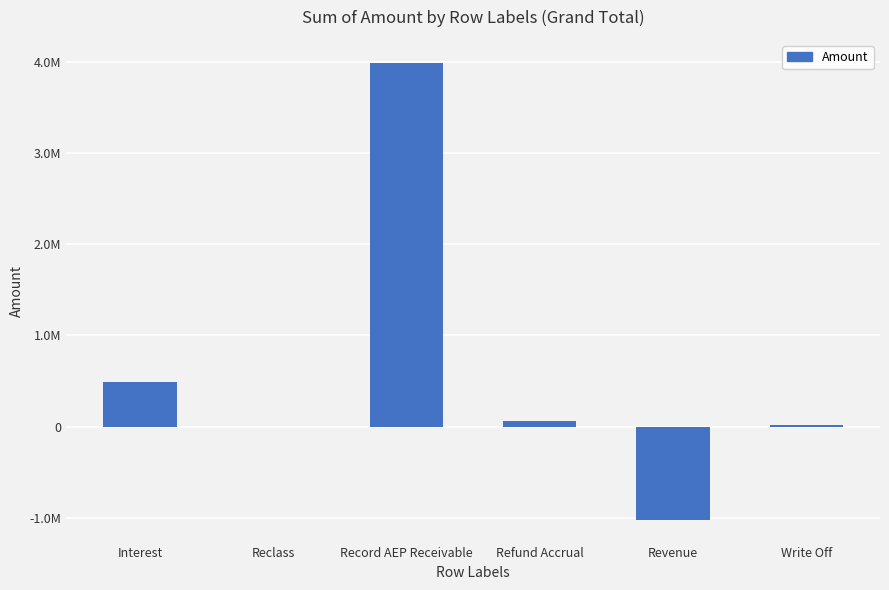

What is the difference between the second highest and minimum values?

1514981.9